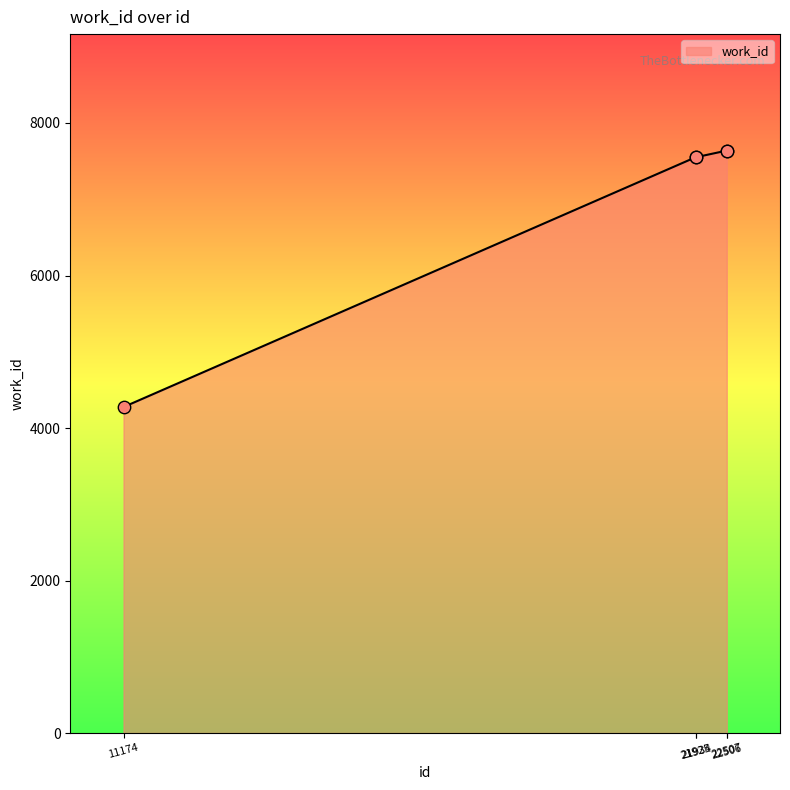

What is the ratio of the value at 22507 to the value at 11174?

1.8